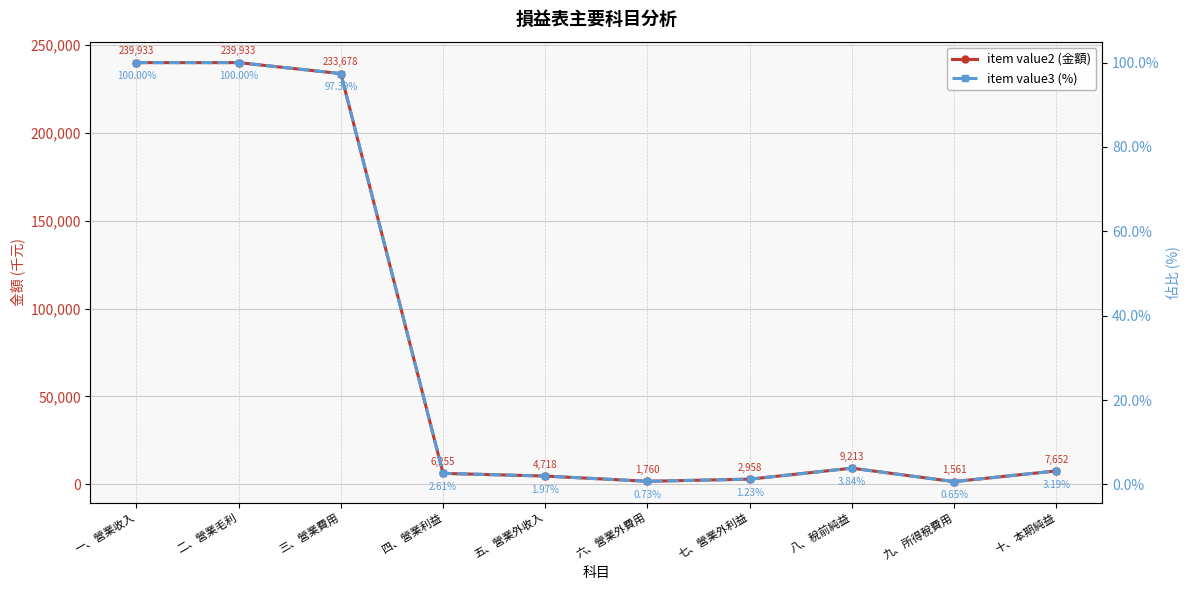

True or false: item value2 (金額) and item value3 (%) intersect in this chart.

False